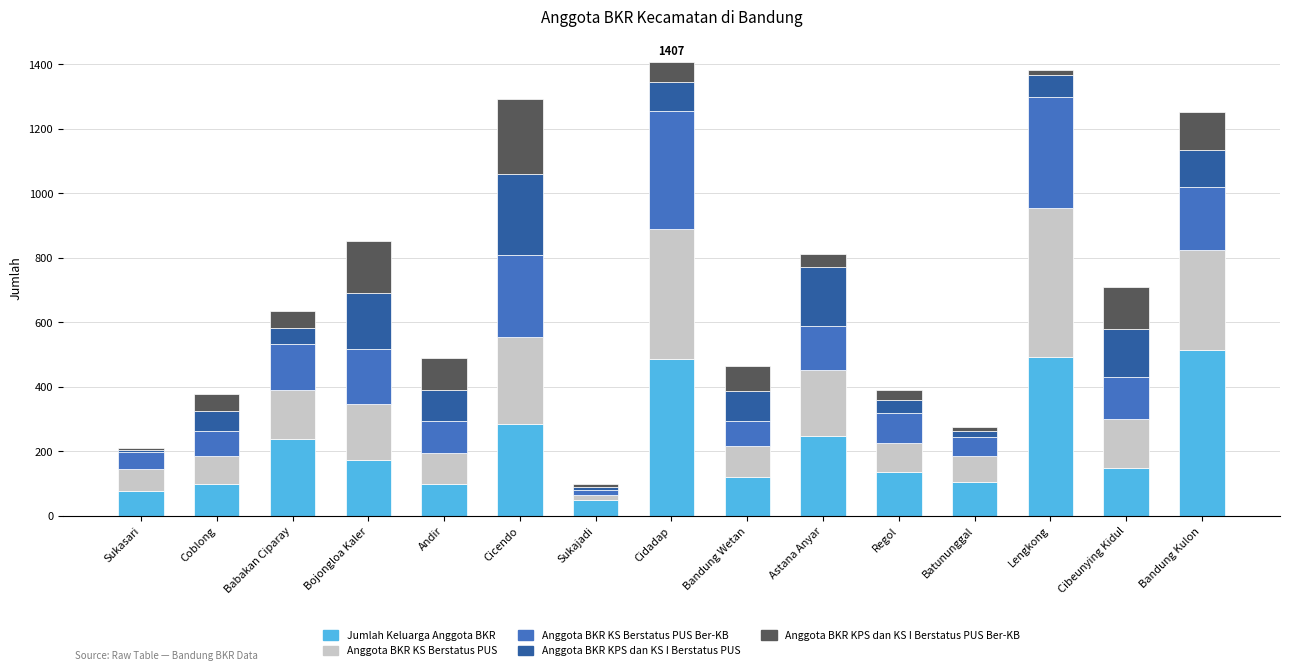

What is the total value across all series at Cicendo?

1293